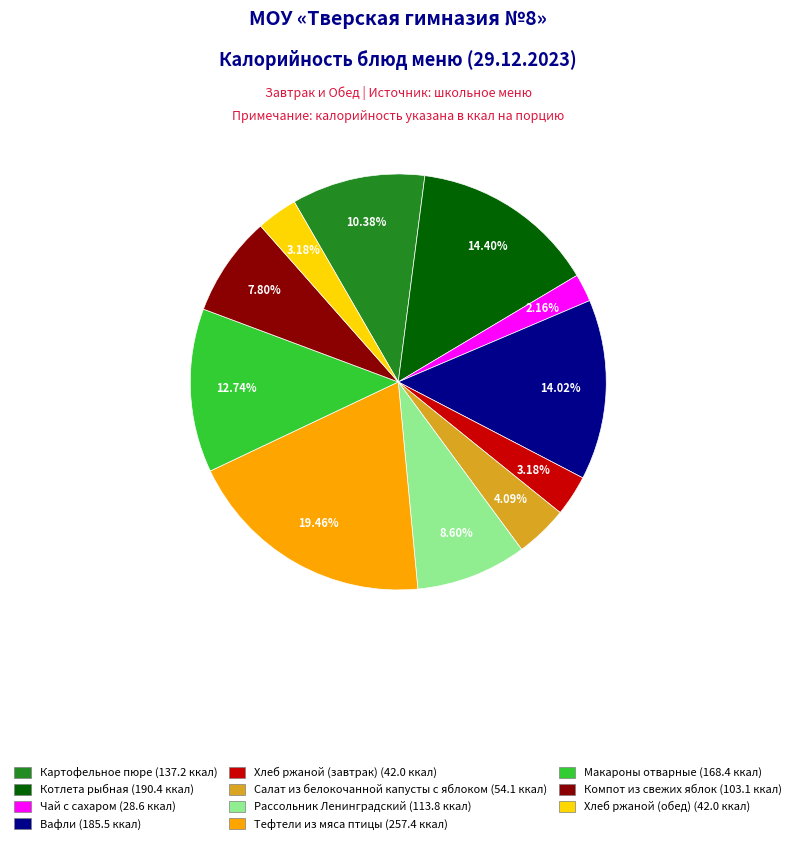

Does any single category account for the majority?

No